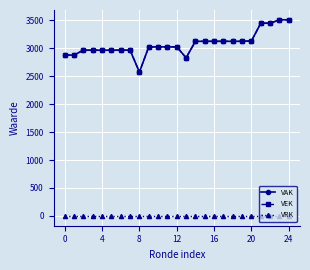

True or false: VRK and VEK cross at least once.

False